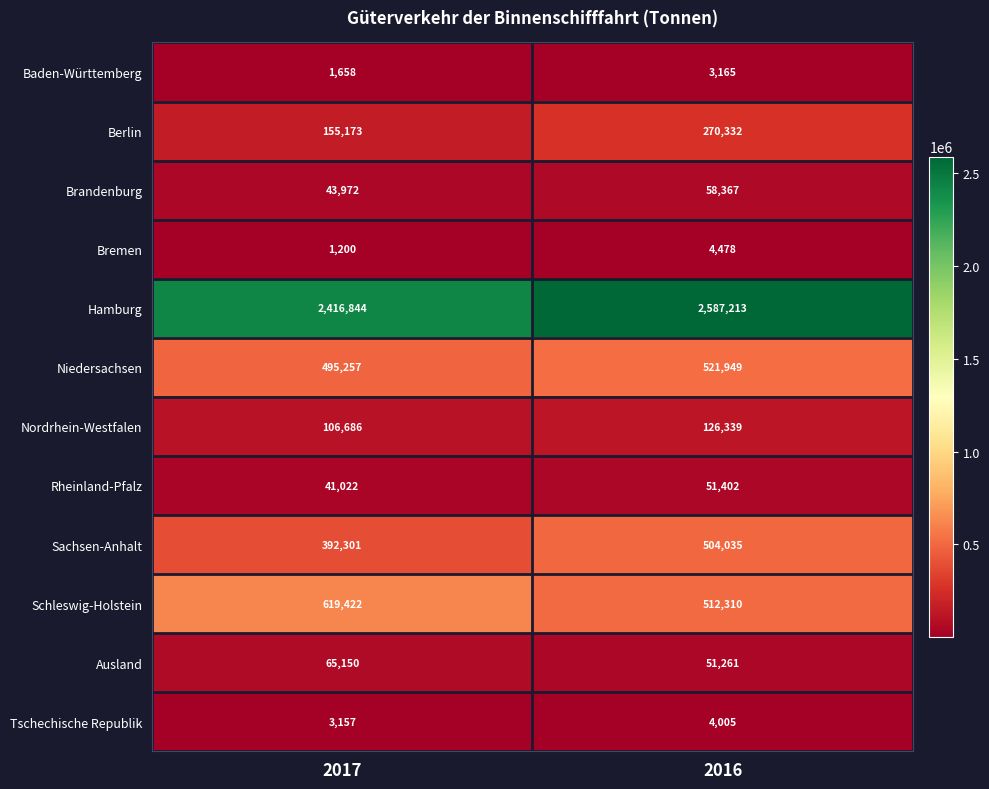

Reading left to right, extract all data points from this chart.

Baden-Württemberg: 2017=1658	2016=3165
Berlin: 2017=155173	2016=270332
Brandenburg: 2017=43972	2016=58367
Bremen: 2017=1200	2016=4478
Hamburg: 2017=2416844	2016=2587213
Niedersachsen: 2017=495257	2016=521949
Nordrhein-Westfalen: 2017=106686	2016=126339
Rheinland-Pfalz: 2017=41022	2016=51402
Sachsen-Anhalt: 2017=392301	2016=504035
Schleswig-Holstein: 2017=619422	2016=512310
Ausland: 2017=65150	2016=51261
Tschechische Republik: 2017=3157	2016=4005